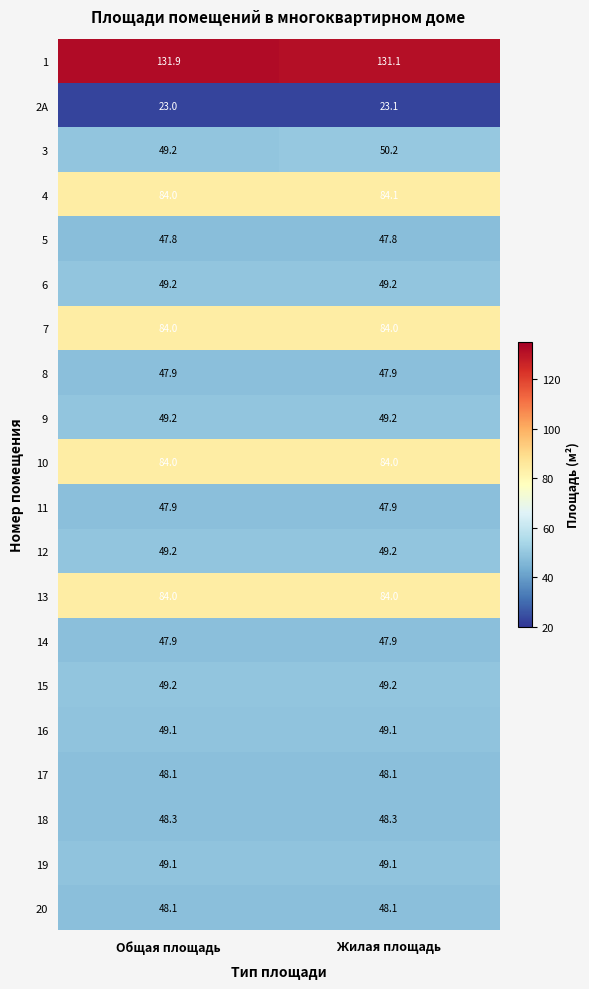

Which series has the widest spread of values?

3